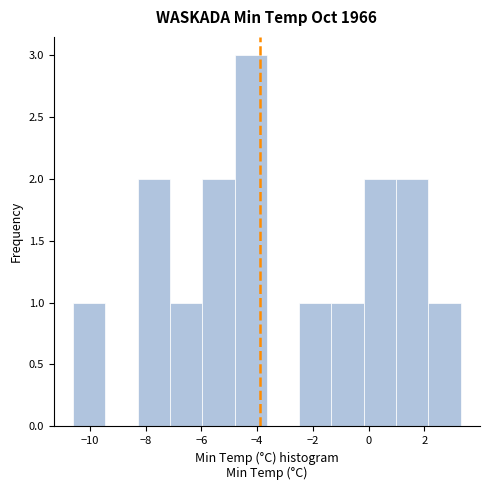

Reading left to right, transcribe this chart: for each bar, give the range it covers on the x-axis and its height. Neither the bar edges nor the heights are printed on the chart, so give them approximately, as read against the axes.

-10.6 to -9.4: 1
-9.4 to -8.2: 0
-8.2 to -7.2: 2
-7.2 to -6.0: 1
-6.0 to -4.8: 2
-4.8 to -3.6: 3
-3.6 to -2.4: 0
-2.4 to -1.4: 1
-1.4 to -0.2: 1
-0.2 to 1.0: 2
1.0 to 2.2: 2
2.2 to 3.4: 1